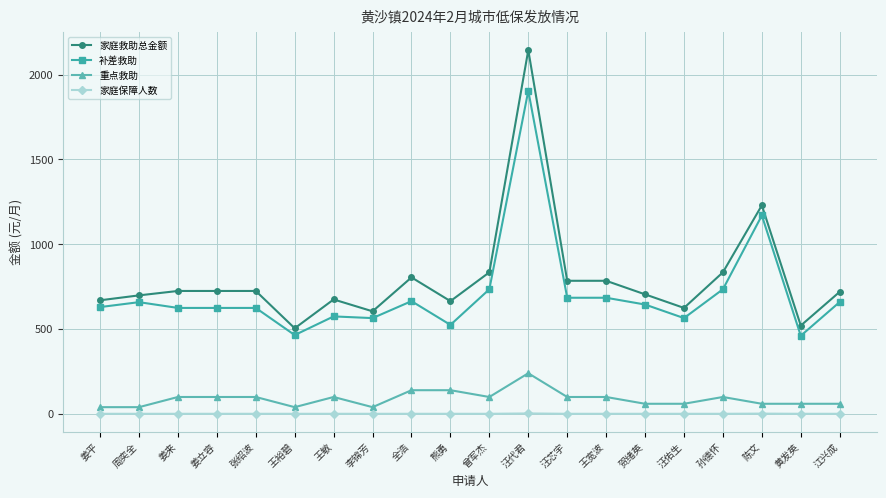

How many data points does each series have?

20